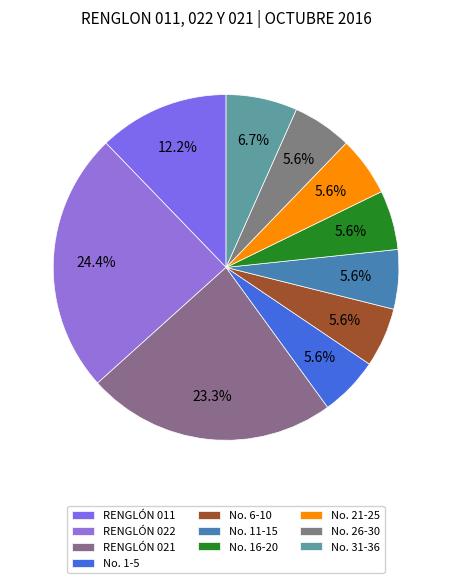

Count the number of slices in the pie.

10